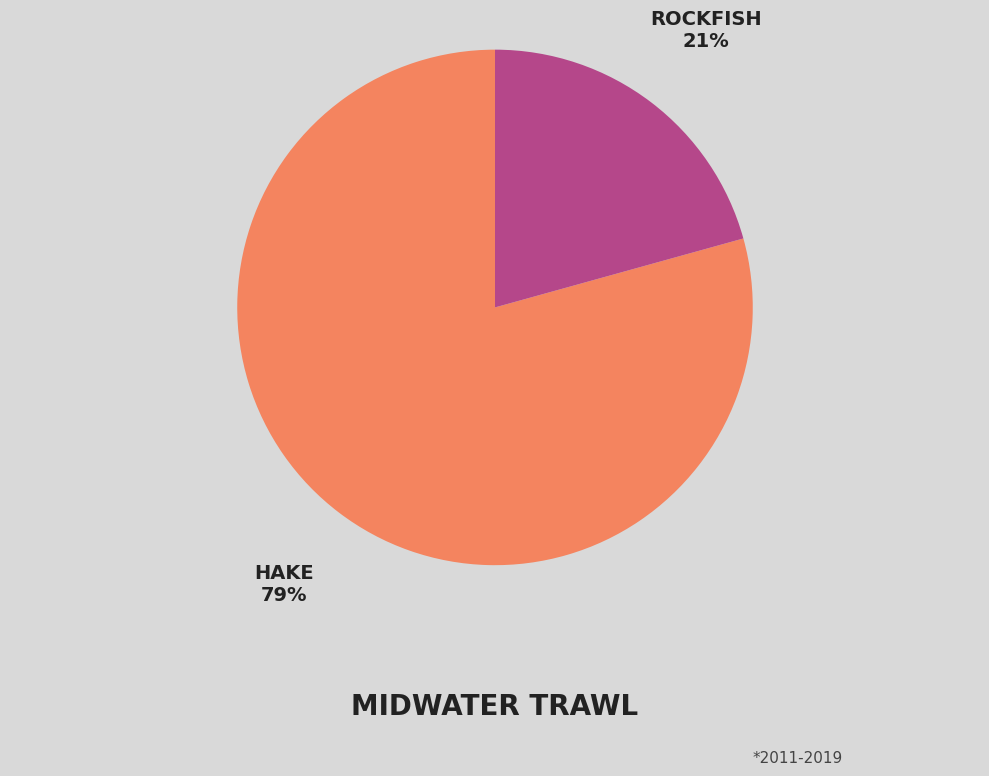

To the nearest percent, what is the average slice percentage?

50%